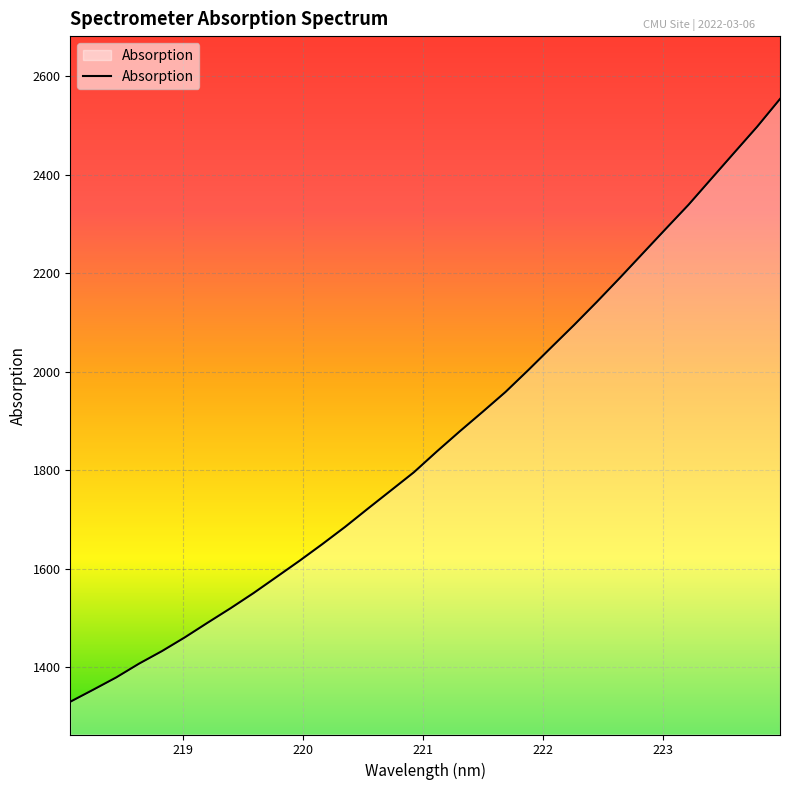

What is the smallest value displayed?

1329.6